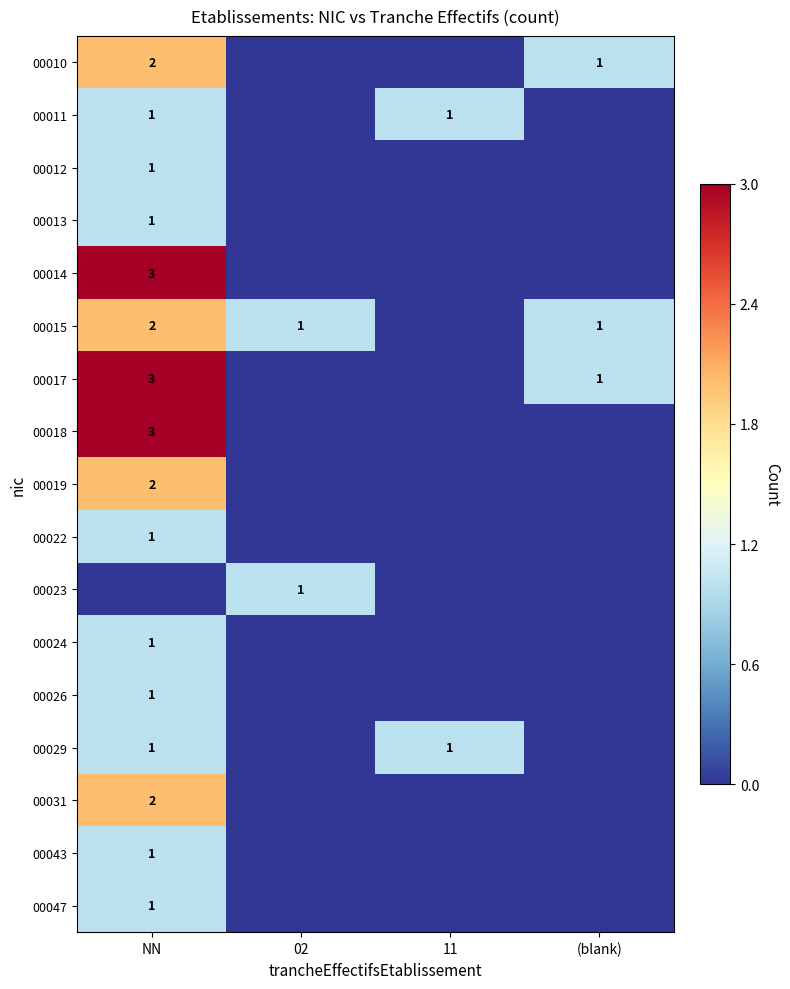

The 00012 series shows 1 at NN. True or false?

True